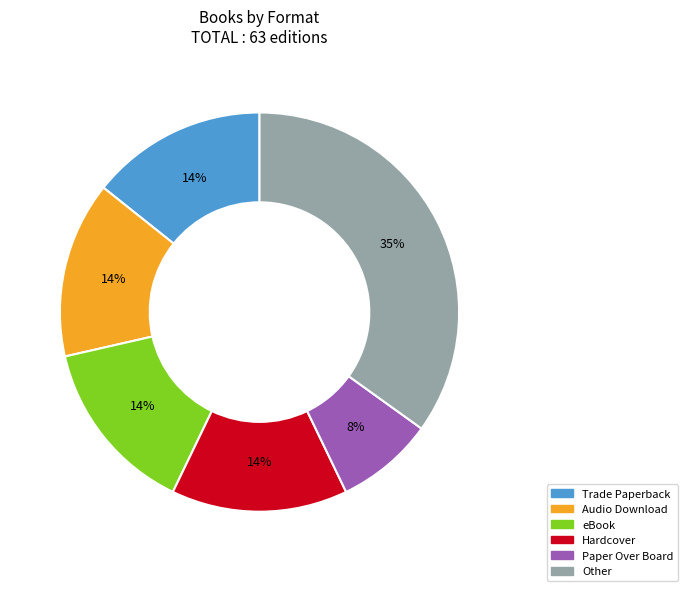

Is it true that Trade Paperback is 23% of the pie?

False